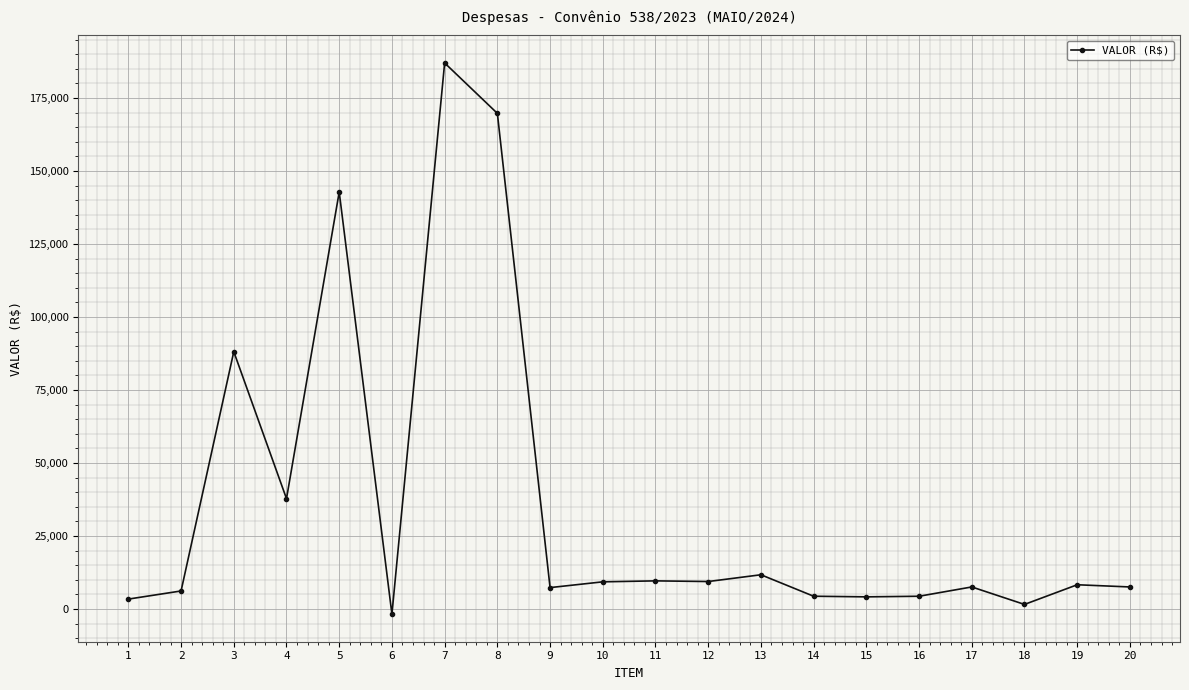

The value at 12 is 9432.3. True or false?

True